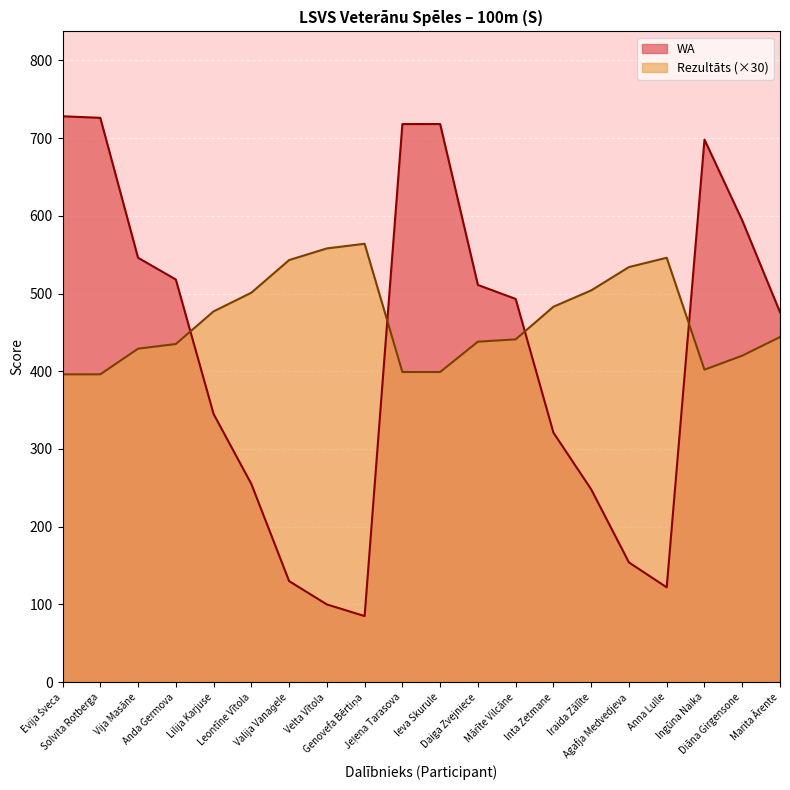

List the series in order of their overall mean, lowest first.

WA, Rezultāts (×30)